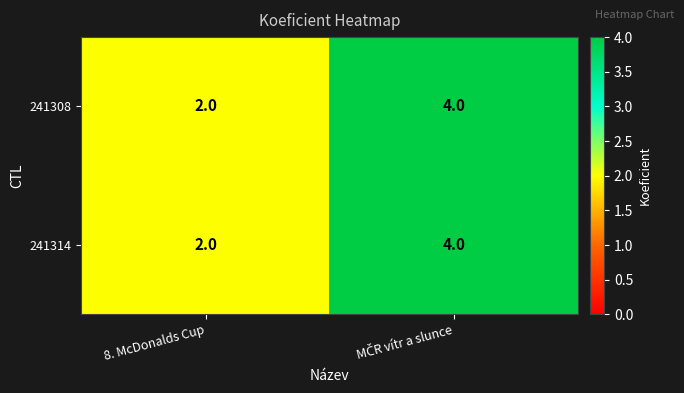

The 241308 series shows 2 at 8. McDonalds Cup. True or false?

True